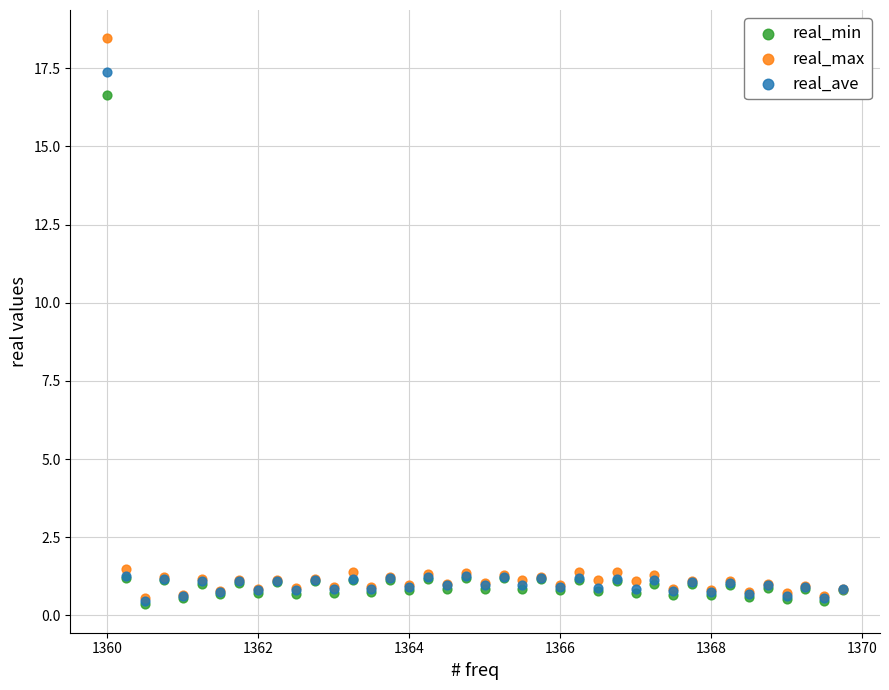

Which series contains the highest Y value?

real_max